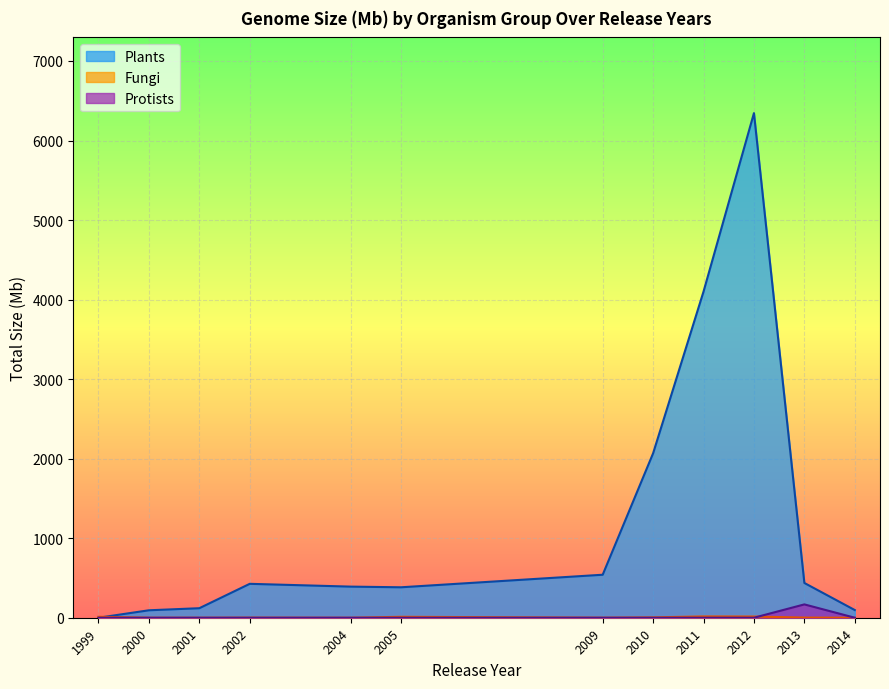

Which series changed the most between 2010 and 2012?

Plants